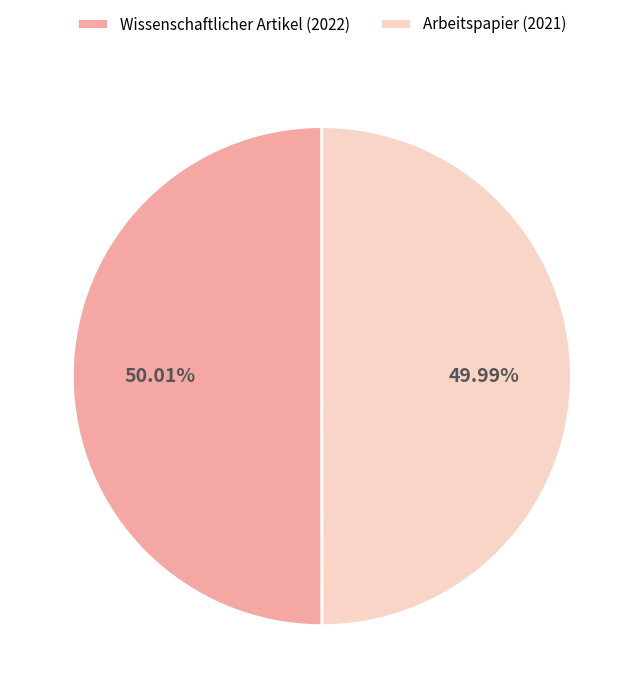

Is it true that Wissenschaftlicher Artikel (2022) is 57% of the pie?

False